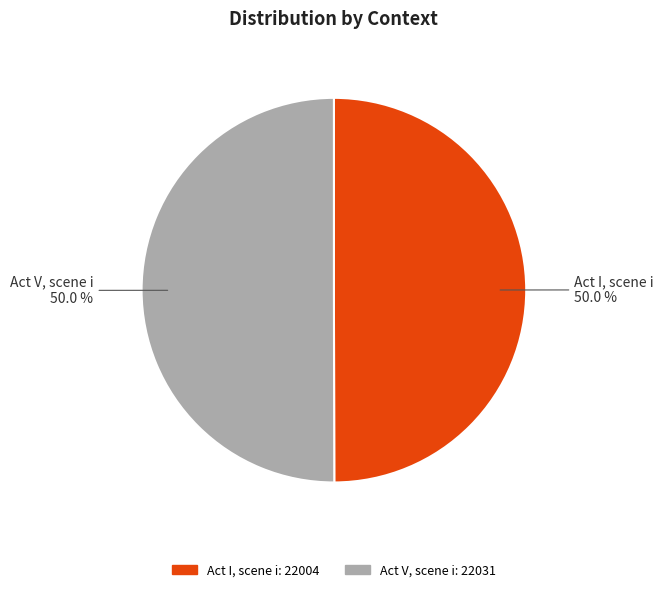

Is the sum of Act V, scene i and Act I, scene i greater than half?

Yes